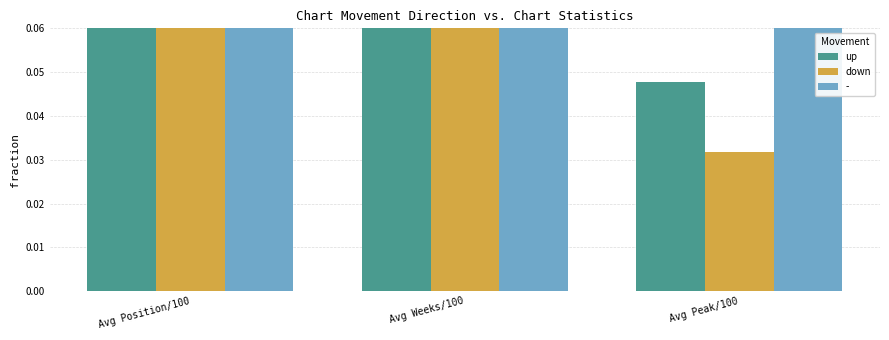

What is the maximum value shown in the chart?

0.5